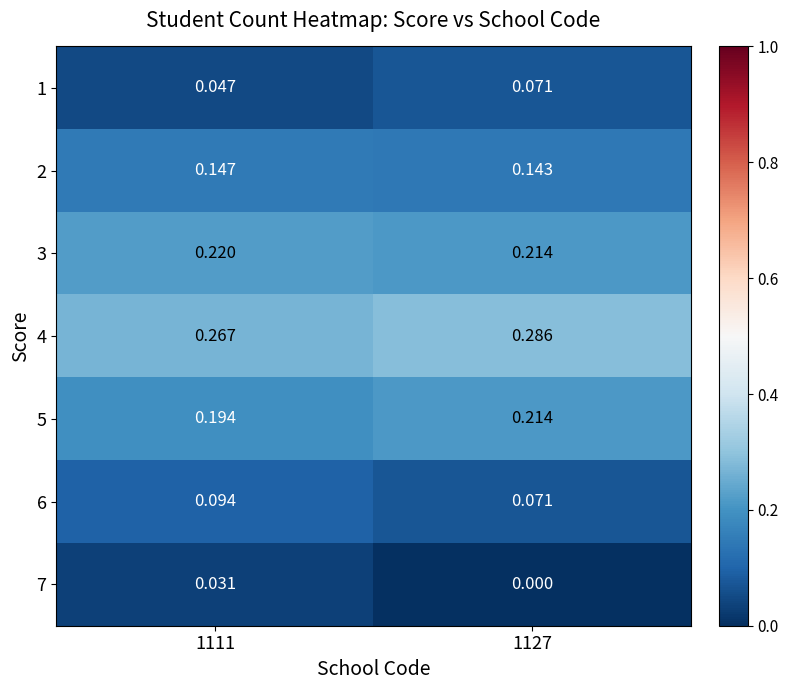

Is the value of 4 at 1127 greater than the value of 6 at 1111?

Yes